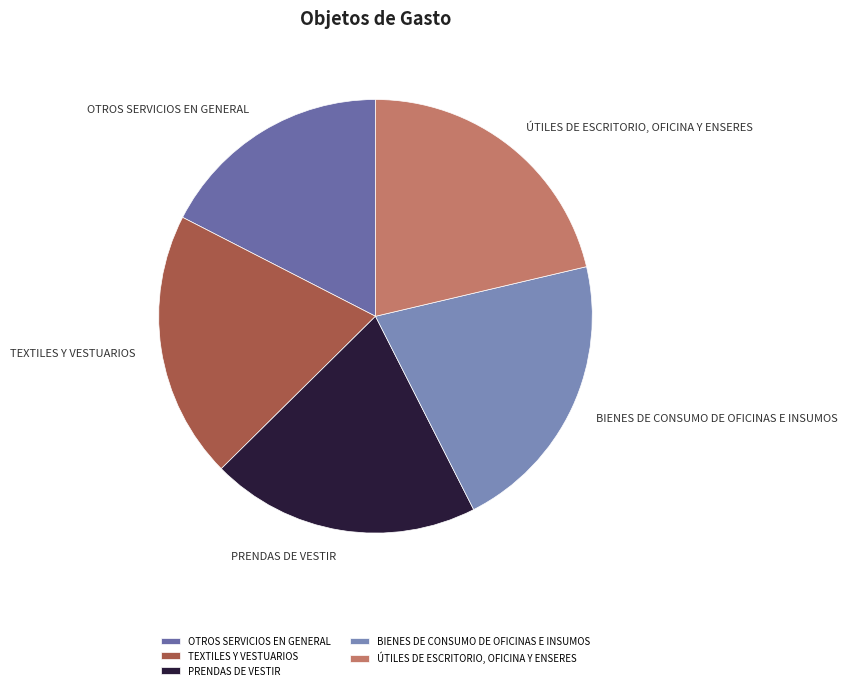

What is the ratio of the value at BIENES DE CONSUMO DE OFICINAS E INSUMOS to the value at OTROS SERVICIOS EN GENERAL?

1.2